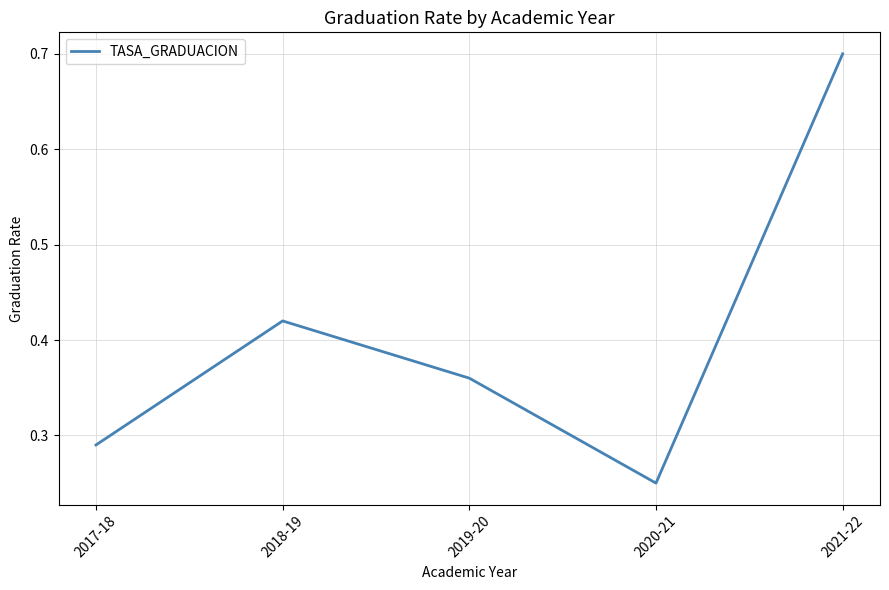

At which category does the data reach its first local valley?

2020-21